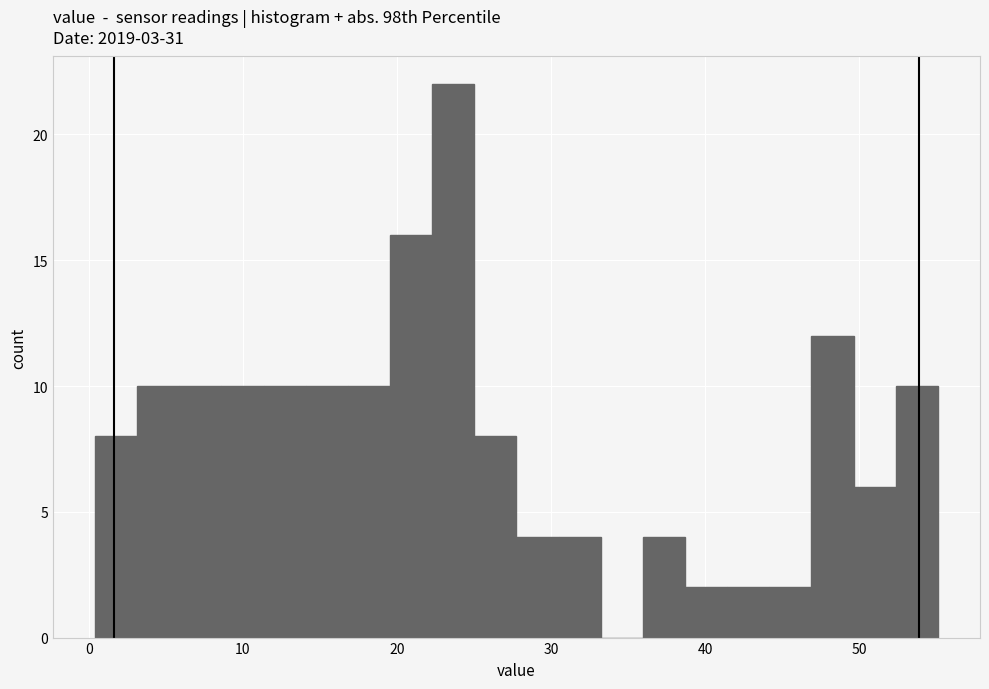

Read against the x-axis, roughly where is the centre of the tallest bar?

24